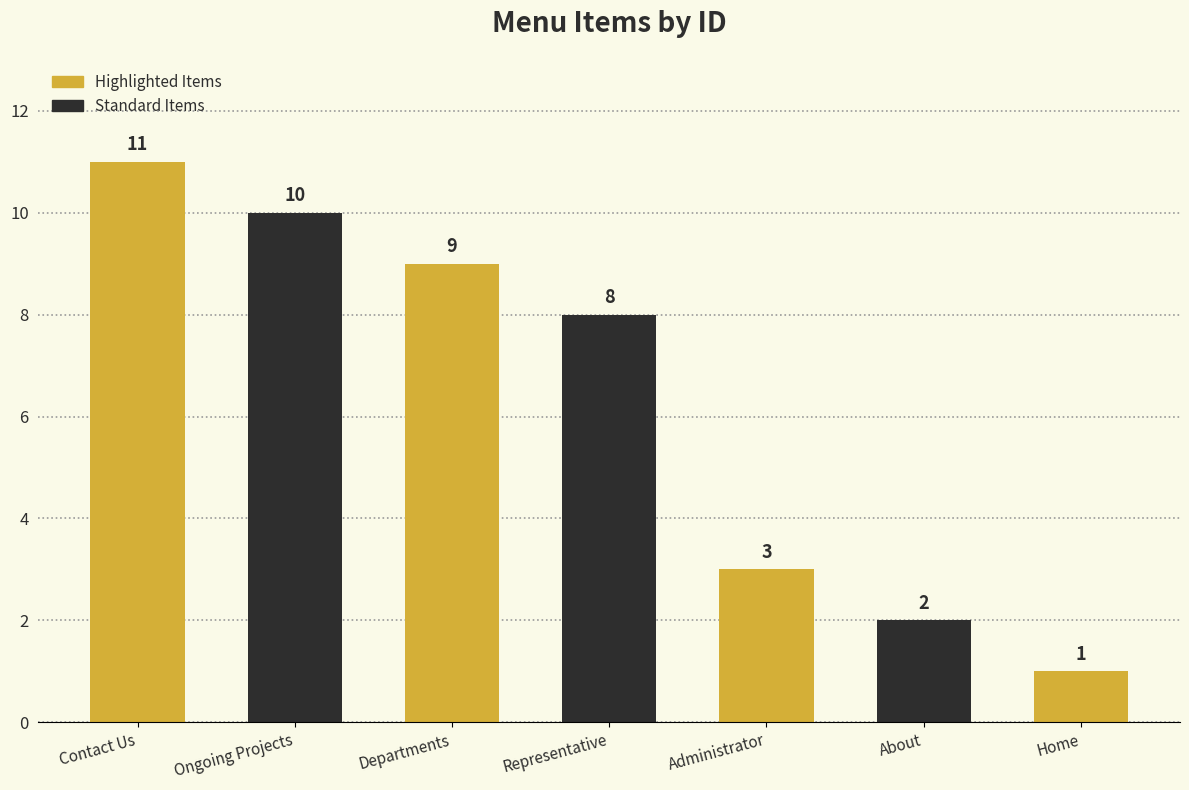

The chart shows a value of 3 at About. True or false?

False